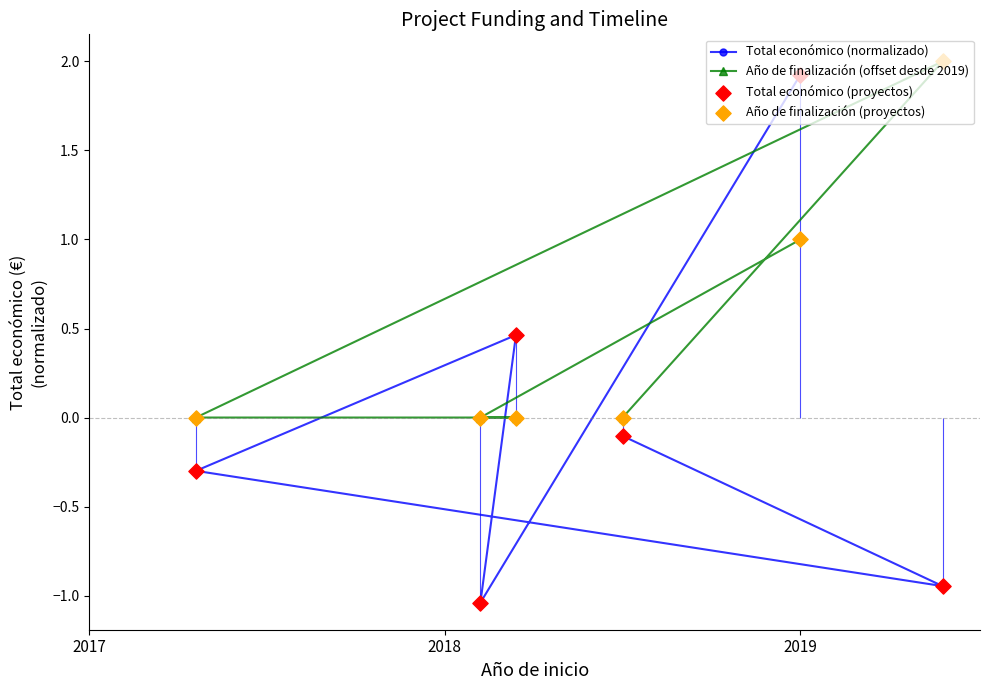

What is the maximum value for Año de finalización (offset desde 2019)?

2.0